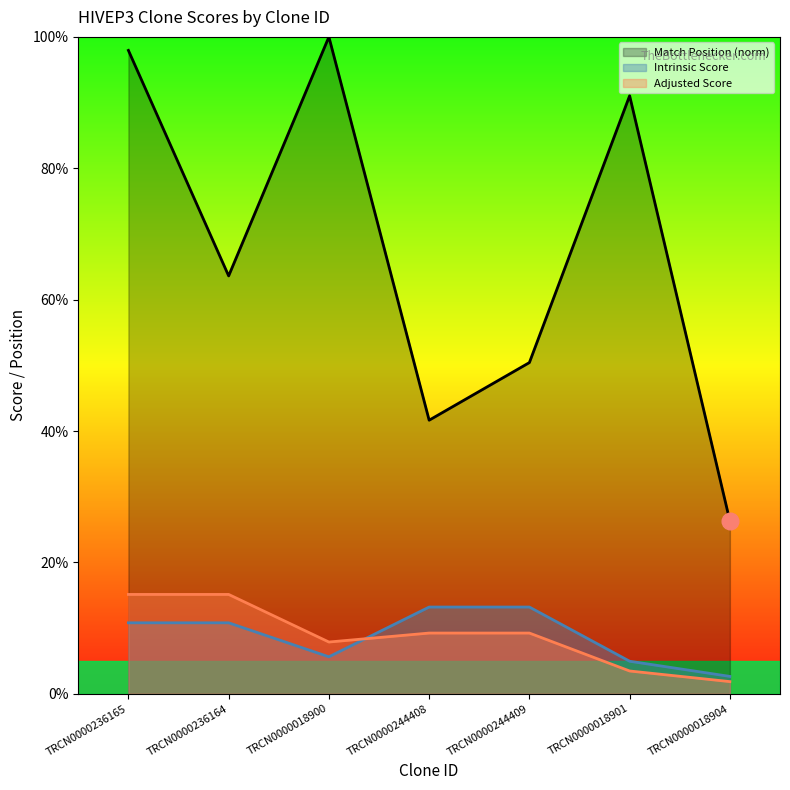

Reading left to right, transcribe all the data shown in this chart.

Match Position (norm): 97.9	63.6	100.0	41.6	50.4	91.0	26.3
Intrinsic Score: 10.8	10.8	5.6	13.2	13.2	5.0	2.6
Adjusted Score: 15.1	15.1	7.9	9.2	9.2	3.5	1.8